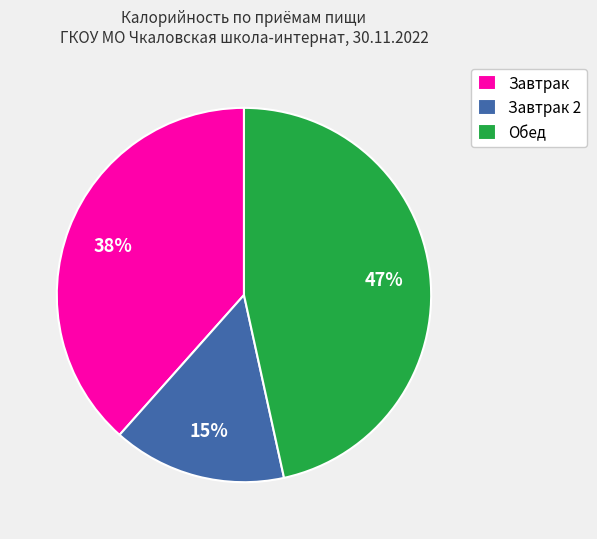

Is the sum of Завтрак and Завтрак 2 greater than half?

Yes